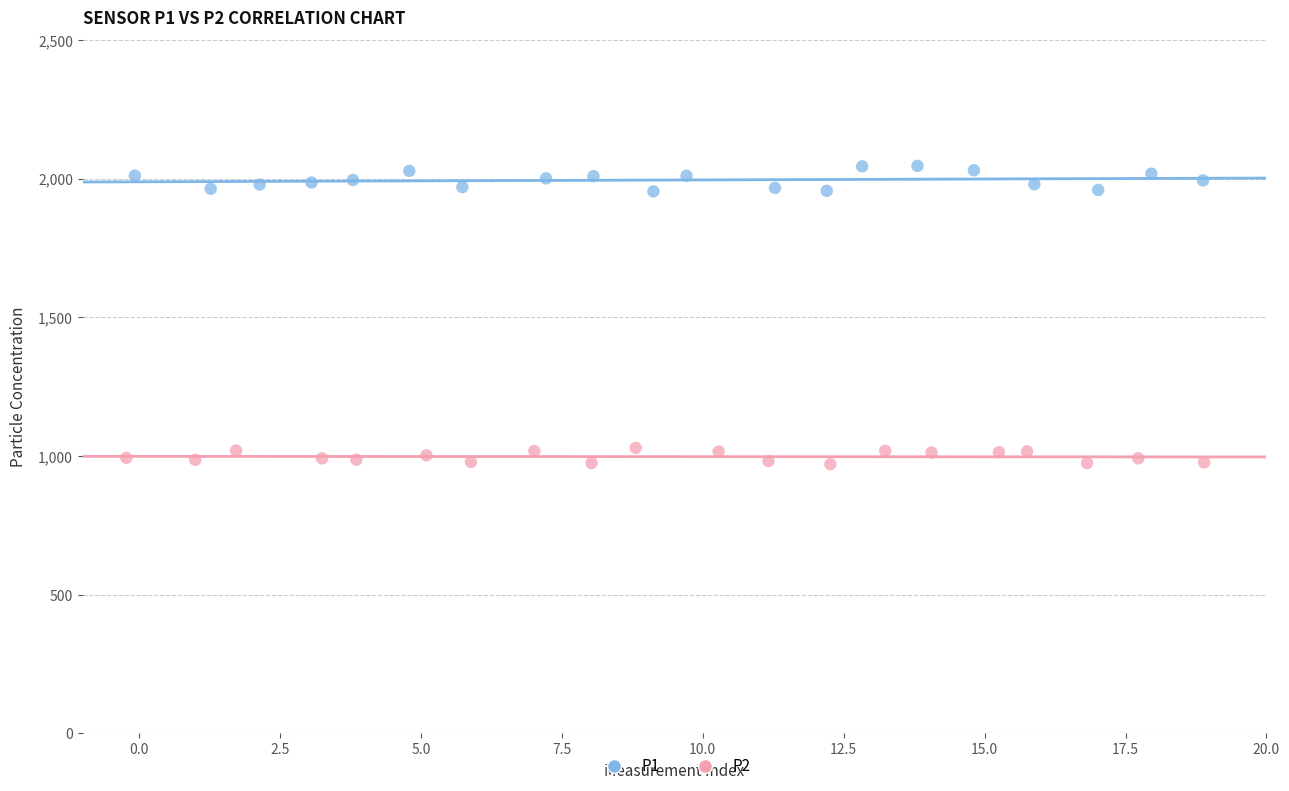

Which series reaches the maximum Y coordinate?

P1